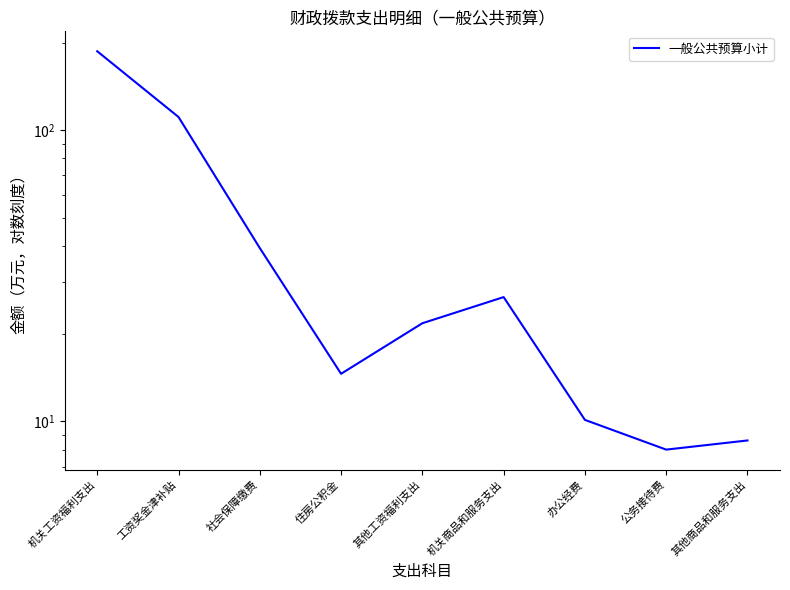

What is the change in value from 工资奖金津补贴 to 社会保障缴费?

-71.6